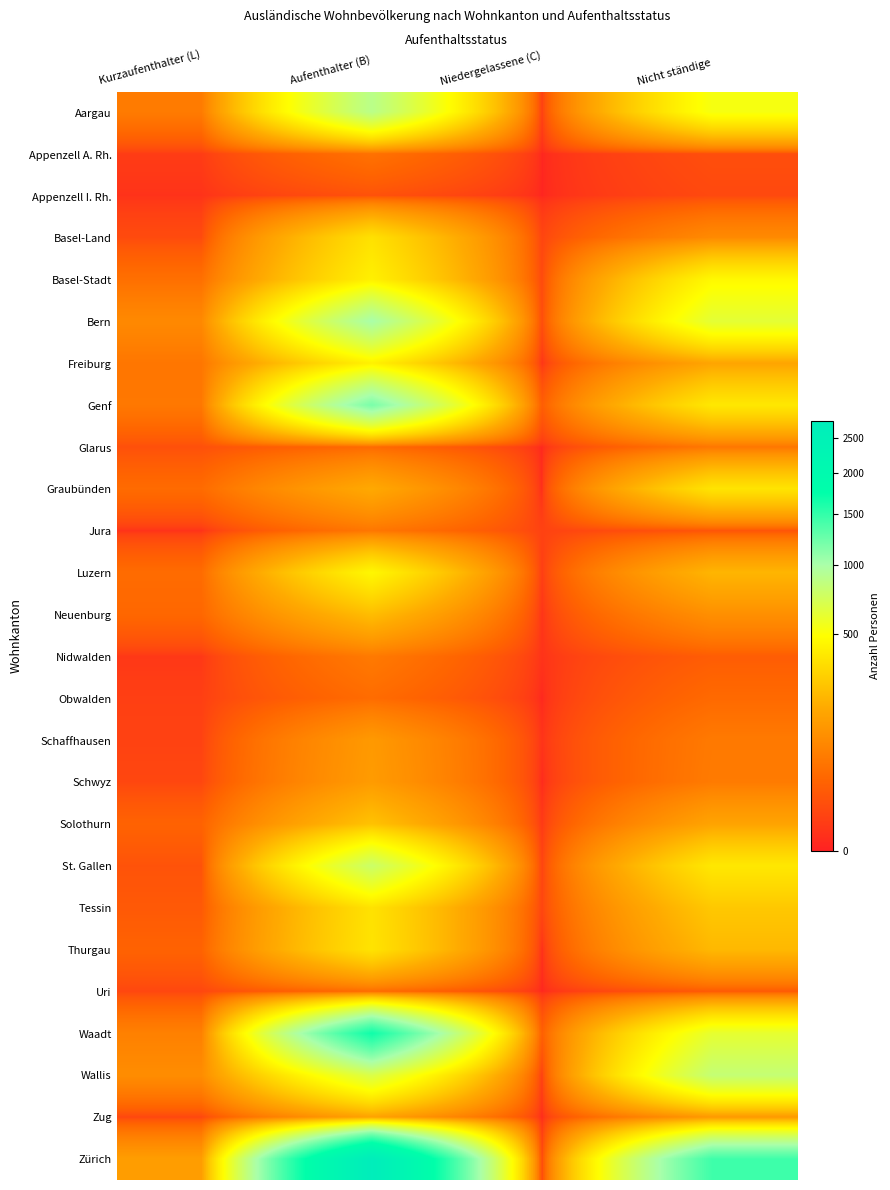

Which series changed the most between Niedergelassene (C) and Nicht ständige?

Zürich